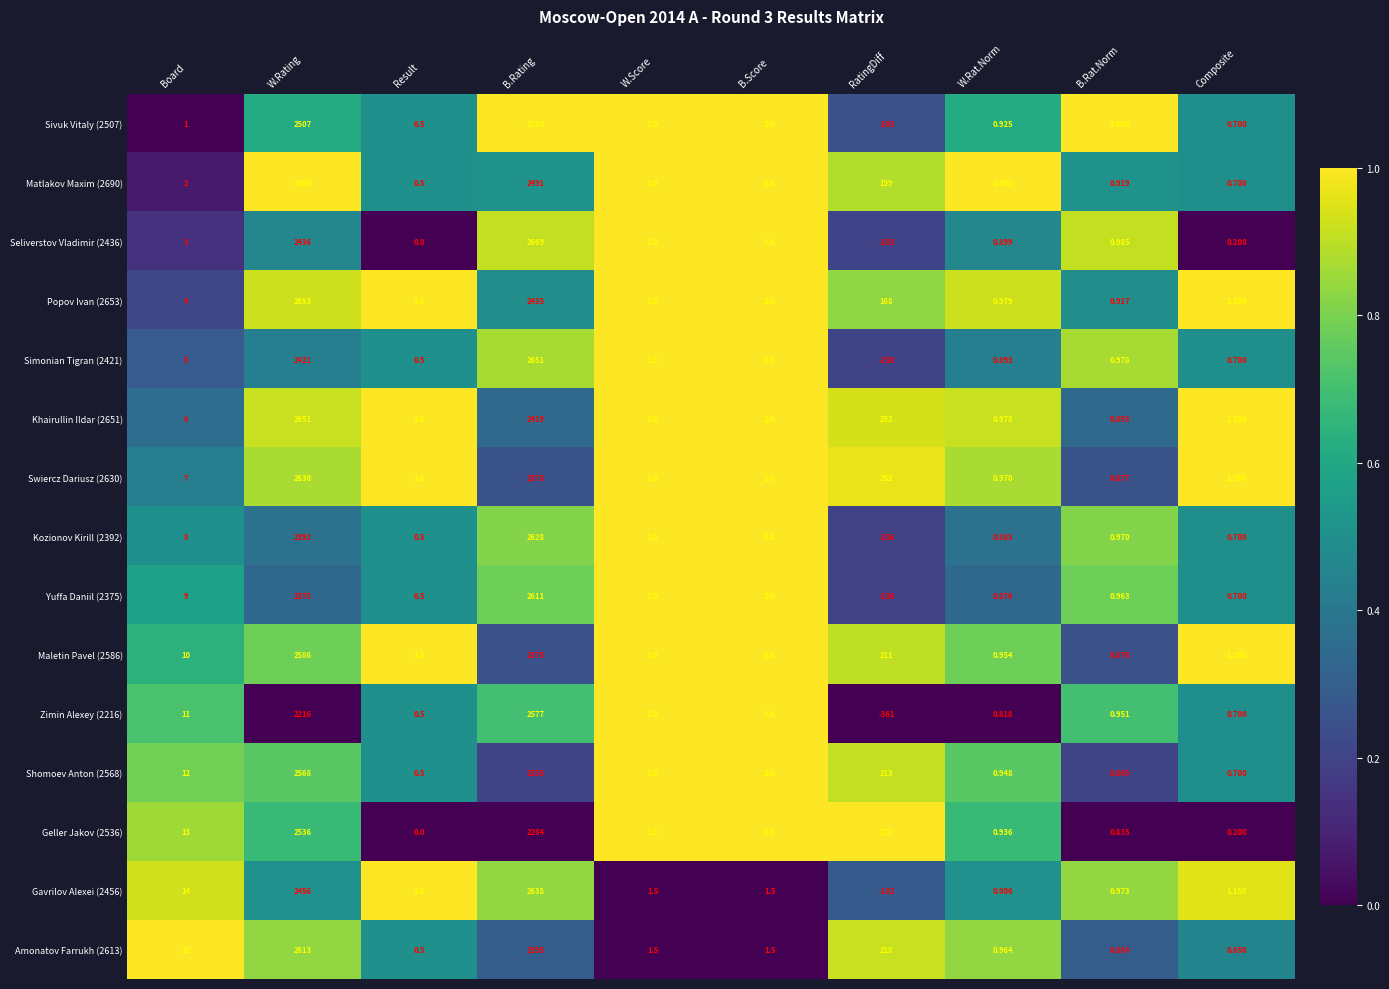

At which category is the sum across all series the highest?

W.Rating